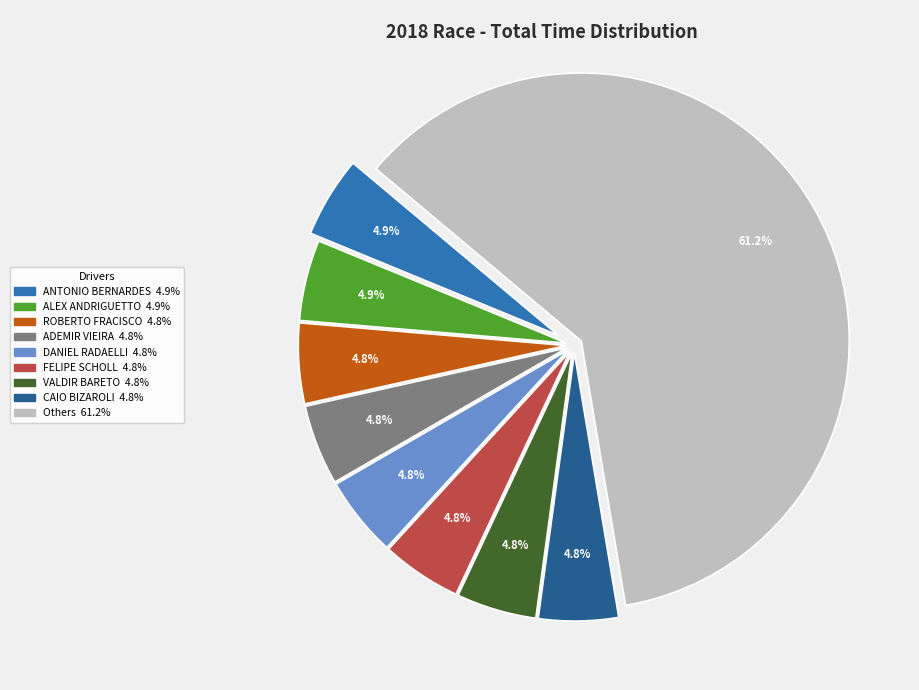

Does any single category account for the majority?

Yes